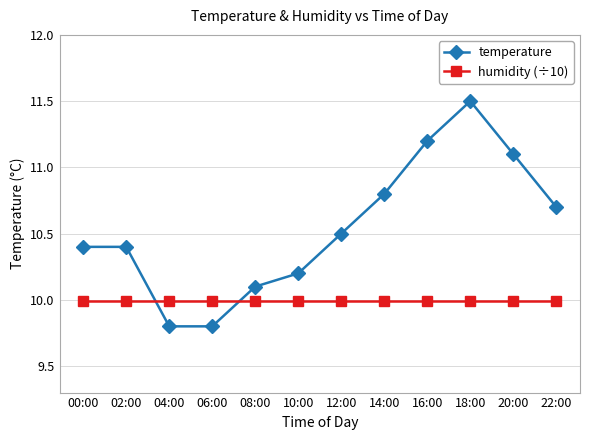

Reading left to right, what are all the values shown in this chart?

temperature: 10.4	10.4	9.8	9.8	10.1	10.2	10.5	10.8	11.2	11.5	11.1	10.7
humidity (÷10): 10.0	10.0	10.0	10.0	10.0	10.0	10.0	10.0	10.0	10.0	10.0	10.0